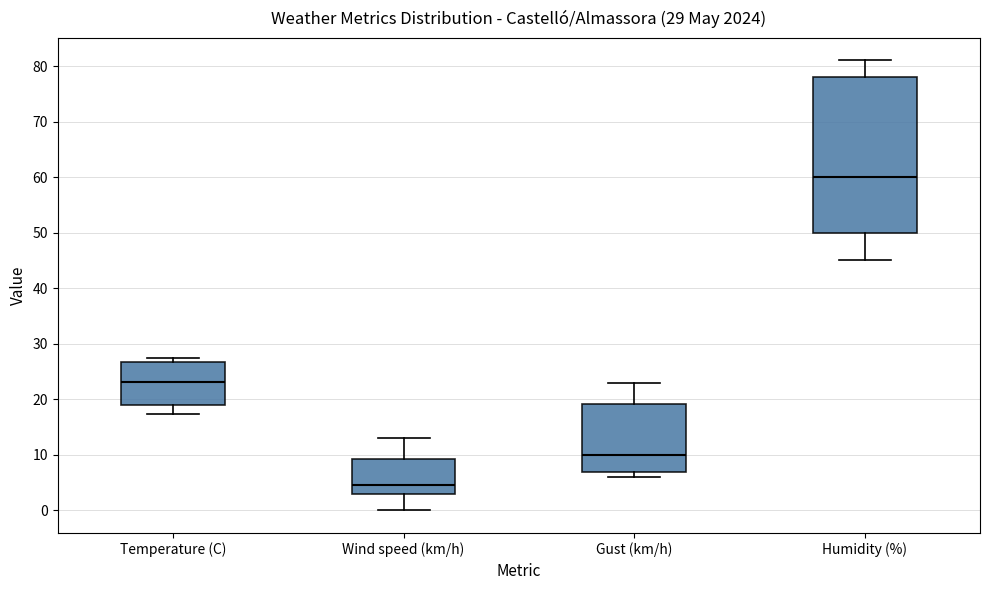

Which box's median line is the highest?

Humidity (%)